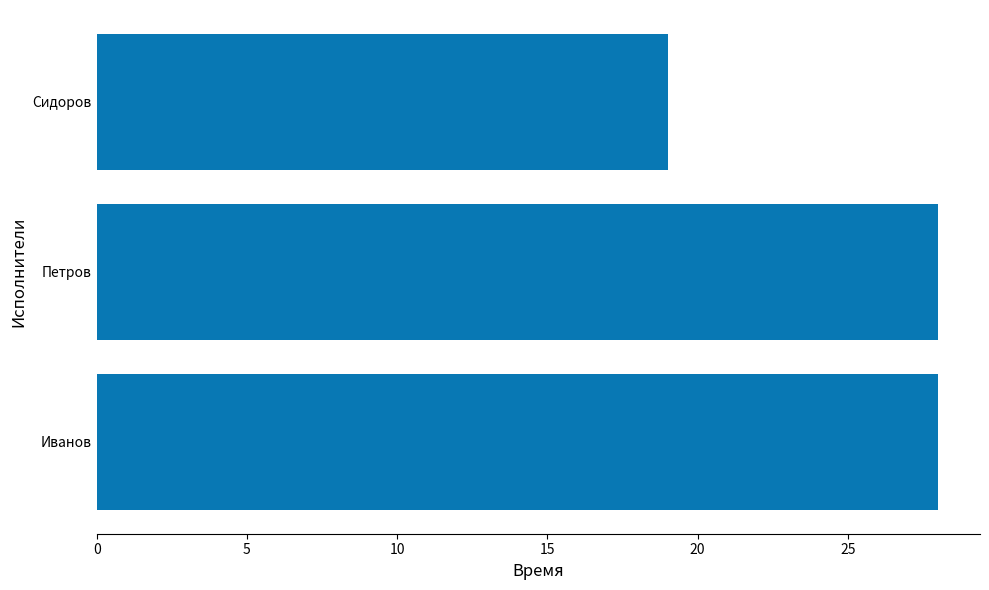

What is the difference between the second highest and minimum values?

9